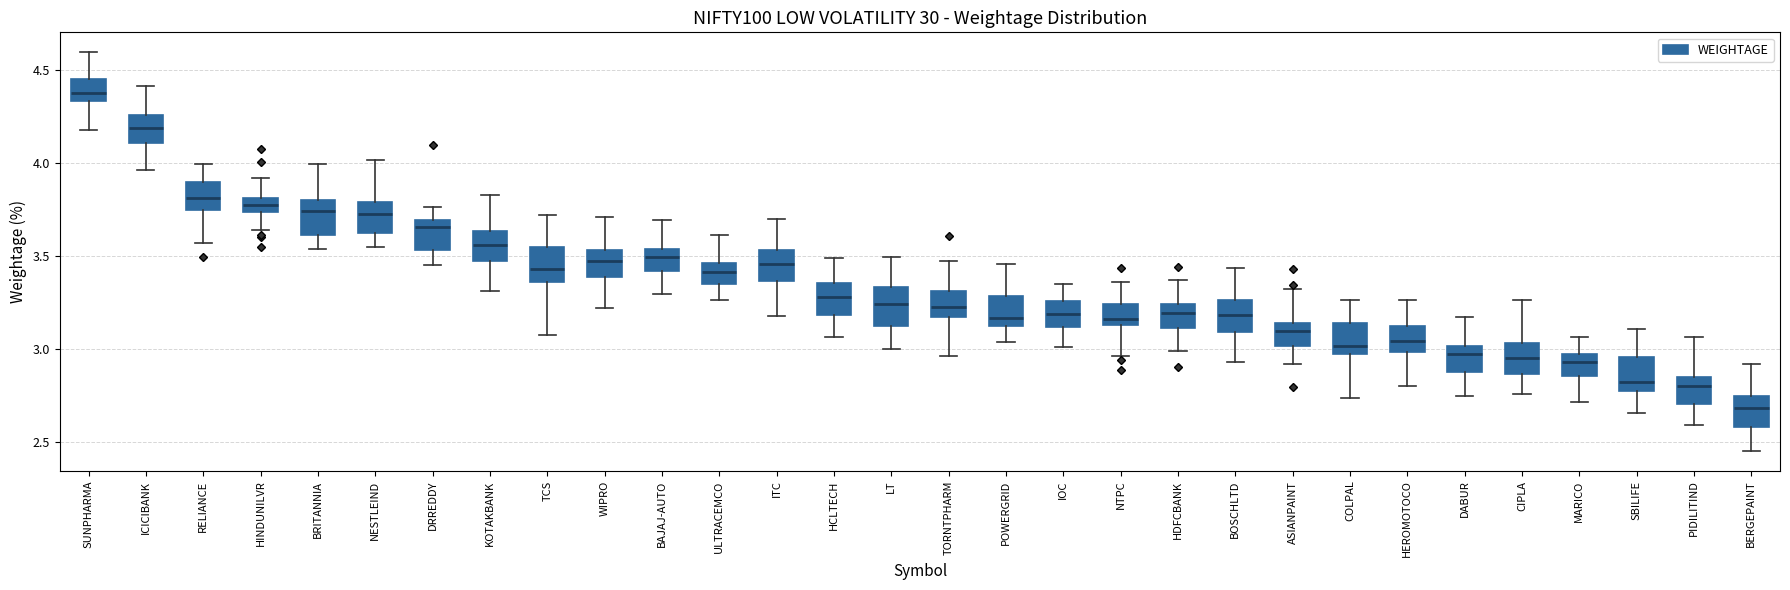

Reading left to right, transcribe this box plot: for each box, give where its median line is, the range the box spans, and where its two whiskers end, as read against the y-axis. The values are not printed on the chart, so give them approximately, as read against the axis.

SUNPHARMA: median 4.40, box 4.35 to 4.45, whiskers 4.20 to 4.60
ICICIBANK: median 4.20, box 4.10 to 4.25, whiskers 3.95 to 4.40
RELIANCE: median 3.80, box 3.75 to 3.90, whiskers 3.55 to 4.00
HINDUNILVR: median 3.80 (inside the box), box 3.75 to 3.80, whiskers 3.65 to 3.90
BRITANNIA: median 3.75, box 3.60 to 3.80, whiskers 3.55 to 4.00
NESTLEIND: median 3.75, box 3.60 to 3.80, whiskers 3.55 to 4.00
DRREDDY: median 3.65, box 3.55 to 3.70, whiskers 3.45 to 3.75
KOTAKBANK: median 3.55, box 3.45 to 3.65, whiskers 3.30 to 3.85
TCS: median 3.45, box 3.35 to 3.55, whiskers 3.10 to 3.70
WIPRO: median 3.45, box 3.40 to 3.55, whiskers 3.20 to 3.70
BAJAJ-AUTO: median 3.50, box 3.40 to 3.55, whiskers 3.30 to 3.70
ULTRACEMCO: median 3.40, box 3.35 to 3.45, whiskers 3.25 to 3.60
ITC: median 3.45, box 3.35 to 3.55, whiskers 3.20 to 3.70
HCLTECH: median 3.30, box 3.20 to 3.35, whiskers 3.05 to 3.50
LT: median 3.25, box 3.10 to 3.35, whiskers 3.00 to 3.50
TORNTPHARM: median 3.20, box 3.15 to 3.30, whiskers 2.95 to 3.45
POWERGRID: median 3.15, box 3.10 to 3.30, whiskers 3.05 to 3.45
IOC: median 3.20, box 3.10 to 3.25, whiskers 3.00 to 3.35
NTPC: median 3.15 (just above the box's lower edge), box 3.15 to 3.25, whiskers 2.95 to 3.35
HDFCBANK: median 3.20, box 3.10 to 3.25, whiskers 3.00 to 3.35
BOSCHLTD: median 3.20, box 3.10 to 3.25, whiskers 2.95 to 3.45
ASIANPAINT: median 3.10, box 3.00 to 3.15, whiskers 2.90 to 3.30
COLPAL: median 3.00, box 2.95 to 3.15, whiskers 2.75 to 3.25
HEROMOTOCO: median 3.05, box 3.00 to 3.10, whiskers 2.80 to 3.25
DABUR: median 2.95, box 2.90 to 3.00, whiskers 2.75 to 3.15
CIPLA: median 2.95, box 2.85 to 3.05, whiskers 2.75 to 3.25
MARICO: median 2.95 (inside the box), box 2.85 to 2.95, whiskers 2.70 to 3.05
SBILIFE: median 2.80, box 2.75 to 2.95, whiskers 2.65 to 3.10
PIDILITIND: median 2.80, box 2.70 to 2.85, whiskers 2.60 to 3.05
BERGEPAINT: median 2.70, box 2.60 to 2.75, whiskers 2.45 to 2.90